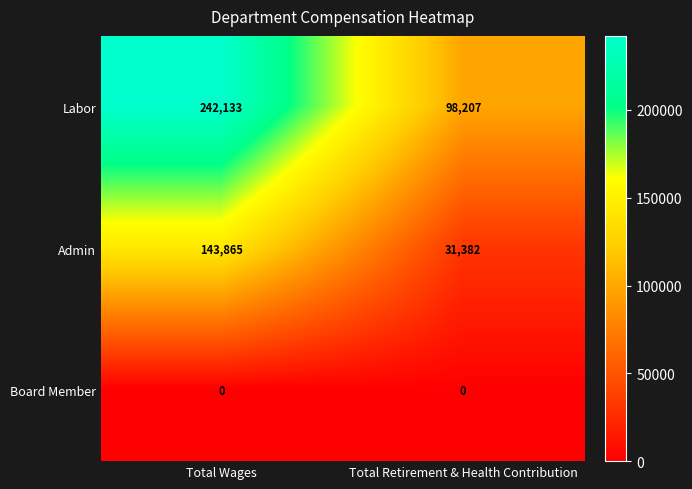

The value of Admin at Total Retirement & Health Contribution is 31382. True or false?

True